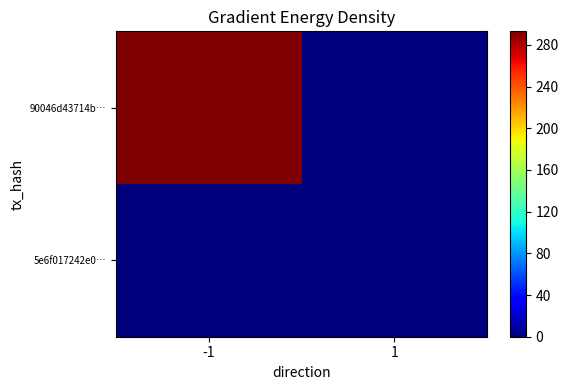

Reading left to right, what are all the values shown in this chart?

90046d43714b…: -1=293	1=0
5e6f017242e0…: -1=0	1=0